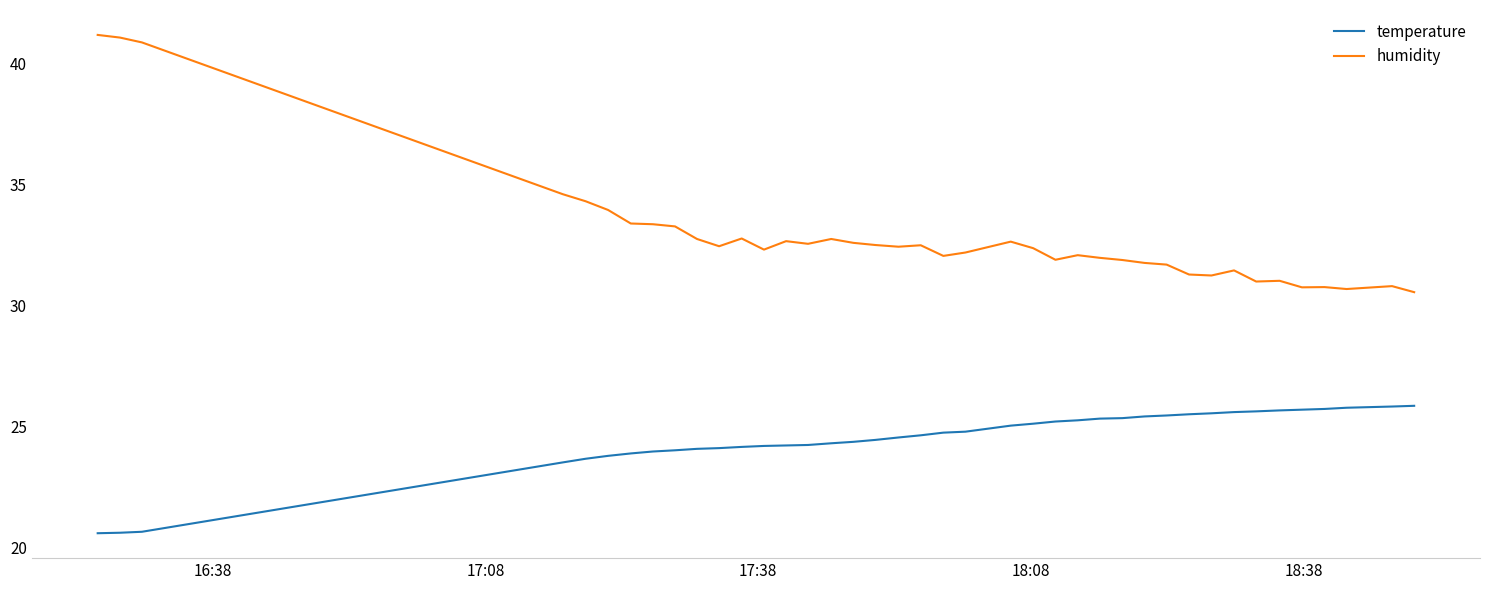

Count the number of data series in this chart.

2